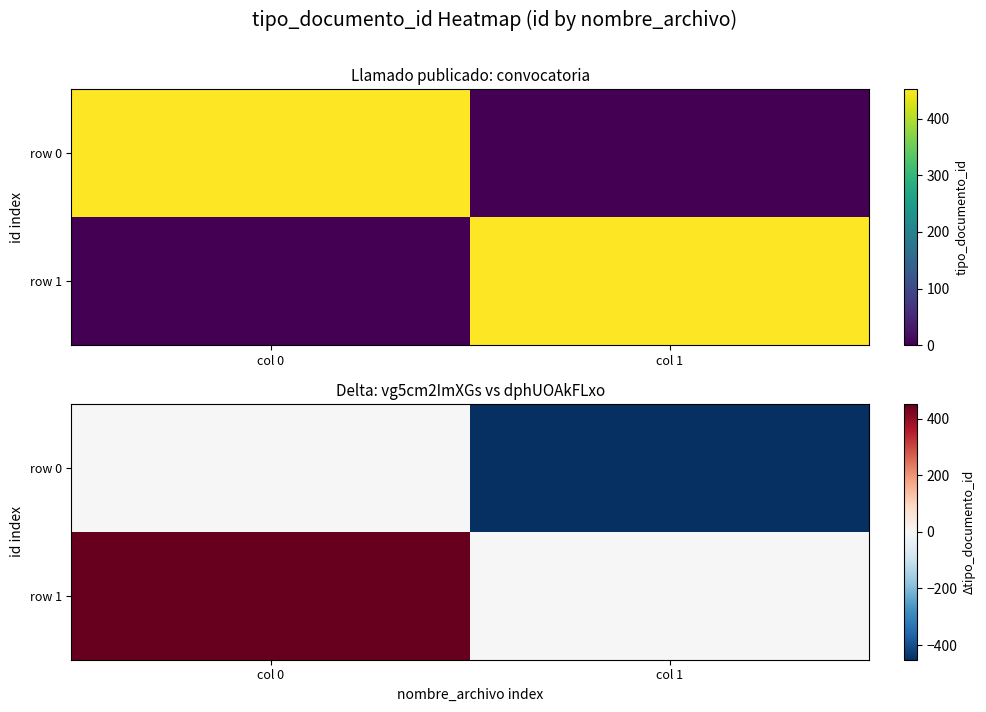

Which label corresponds to the largest value in the chart?

col 0